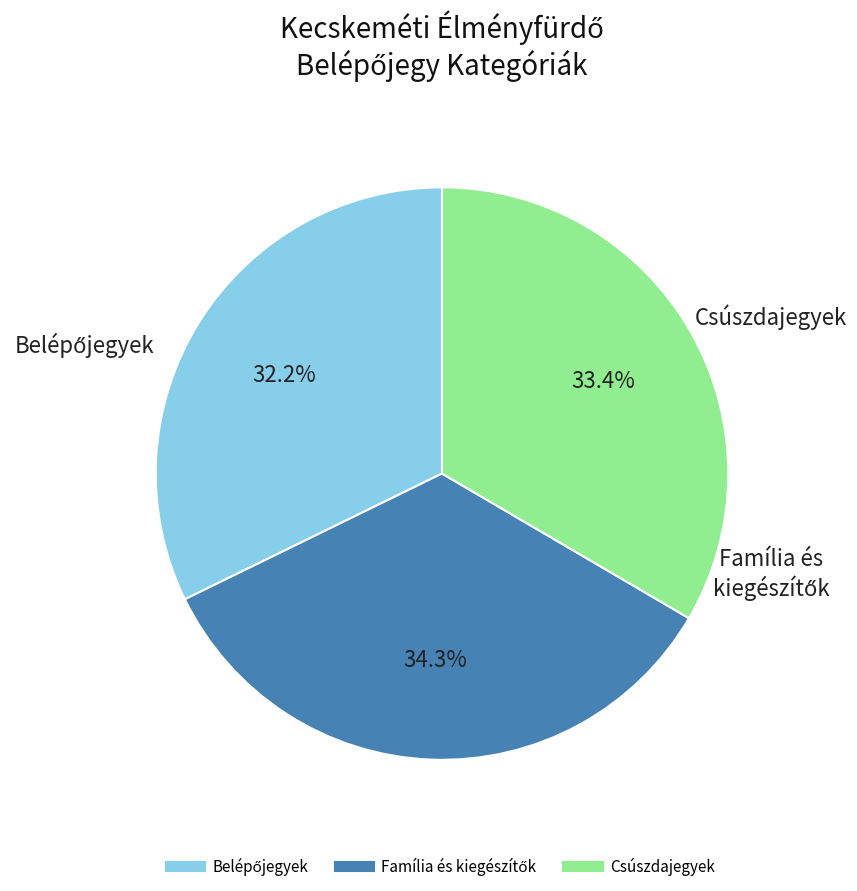

Does any single category account for the majority?

No